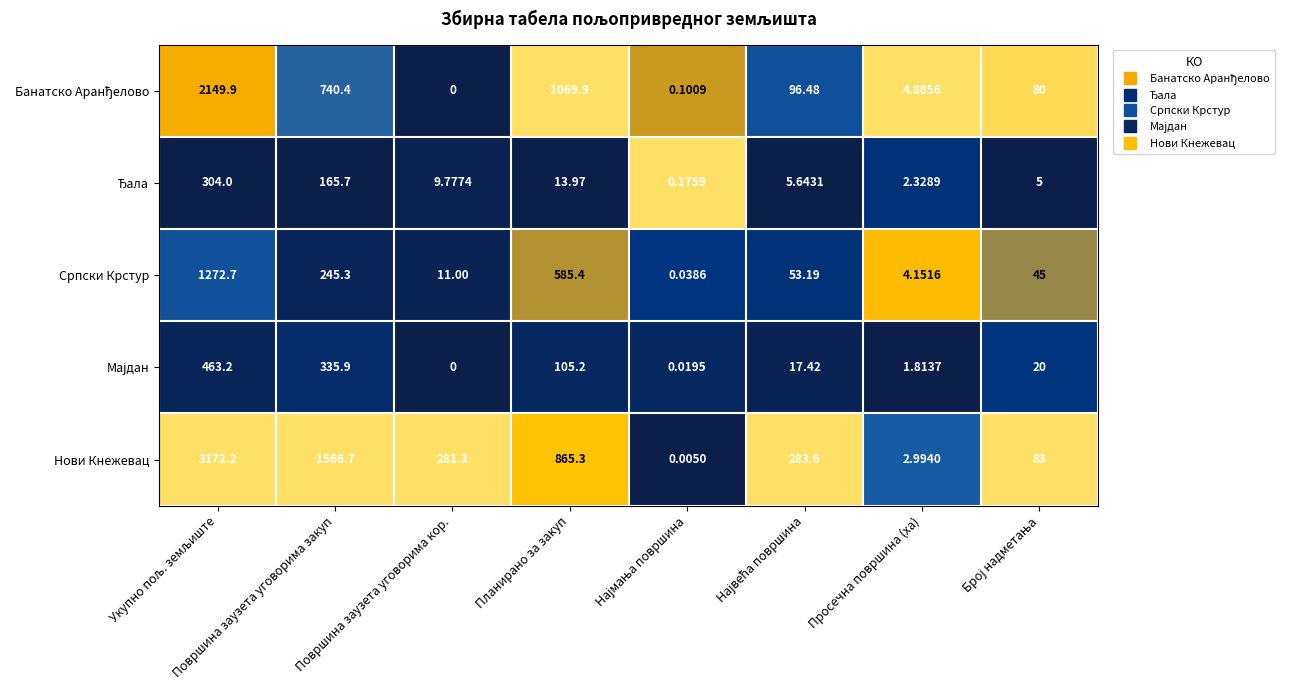

Which series has the largest total across all categories?

Нови Кнежевац